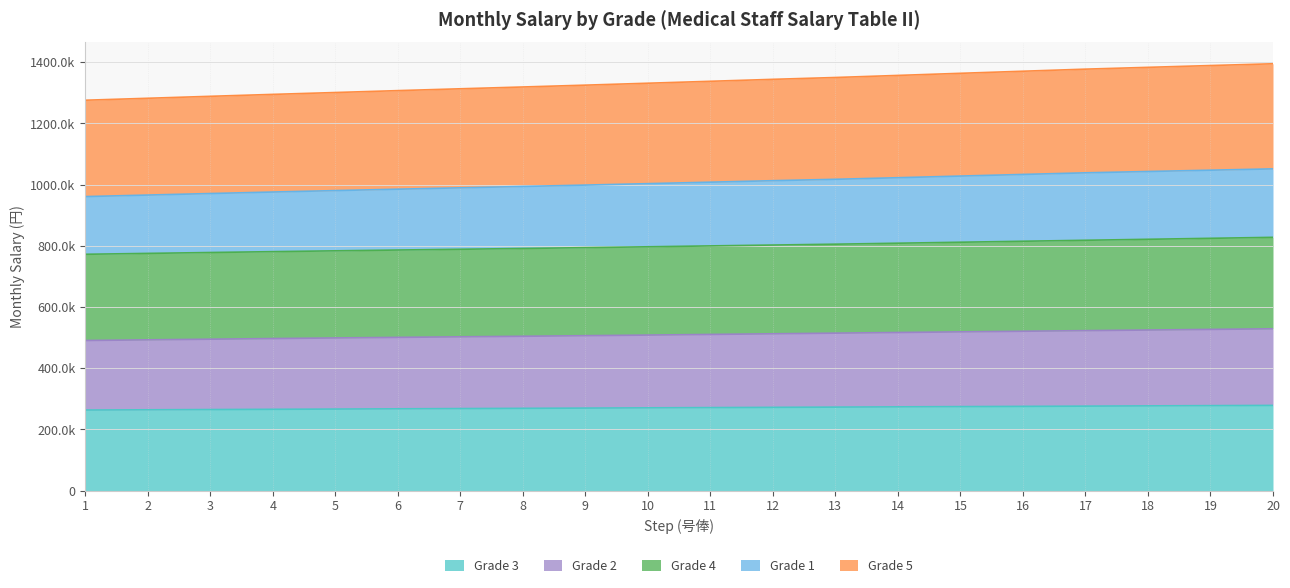

The Grade 1 series shows 473030 at 13. True or false?

False